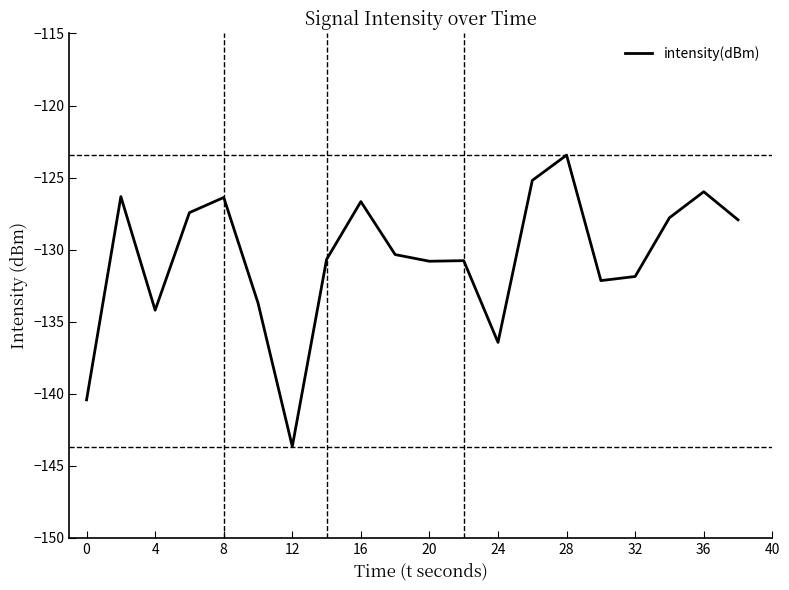

What is the difference between the second highest and second lowest values?

15.2